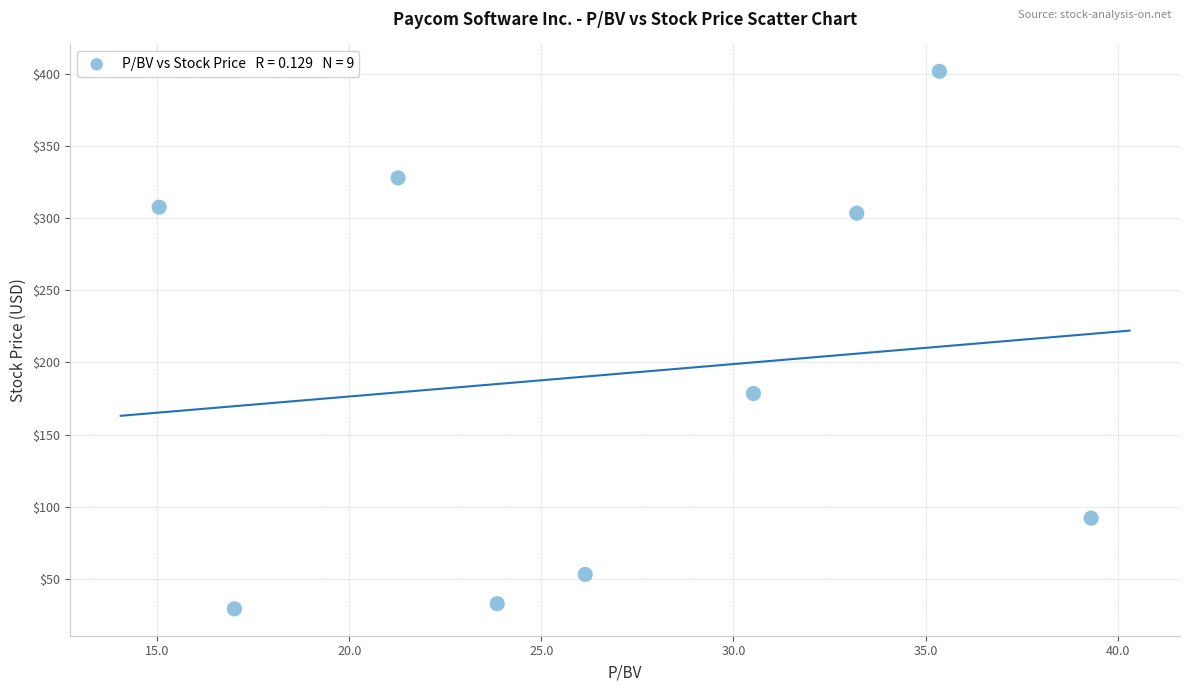

What is the average X value?

26.9